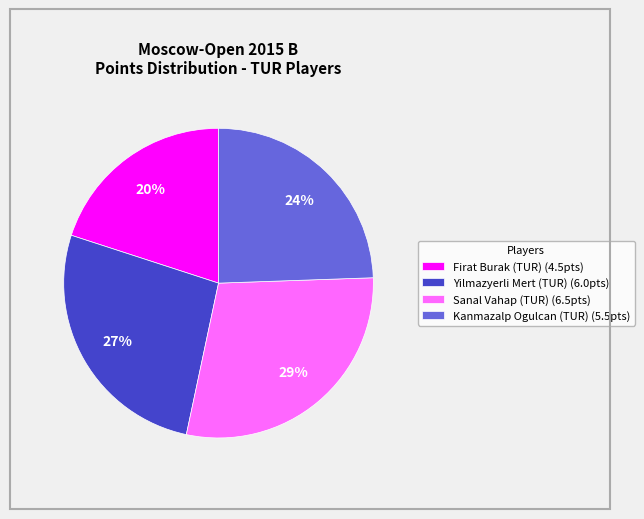

Between Sanal Vahap (TUR) and Firat Burak (TUR), which is larger?

Sanal Vahap (TUR)